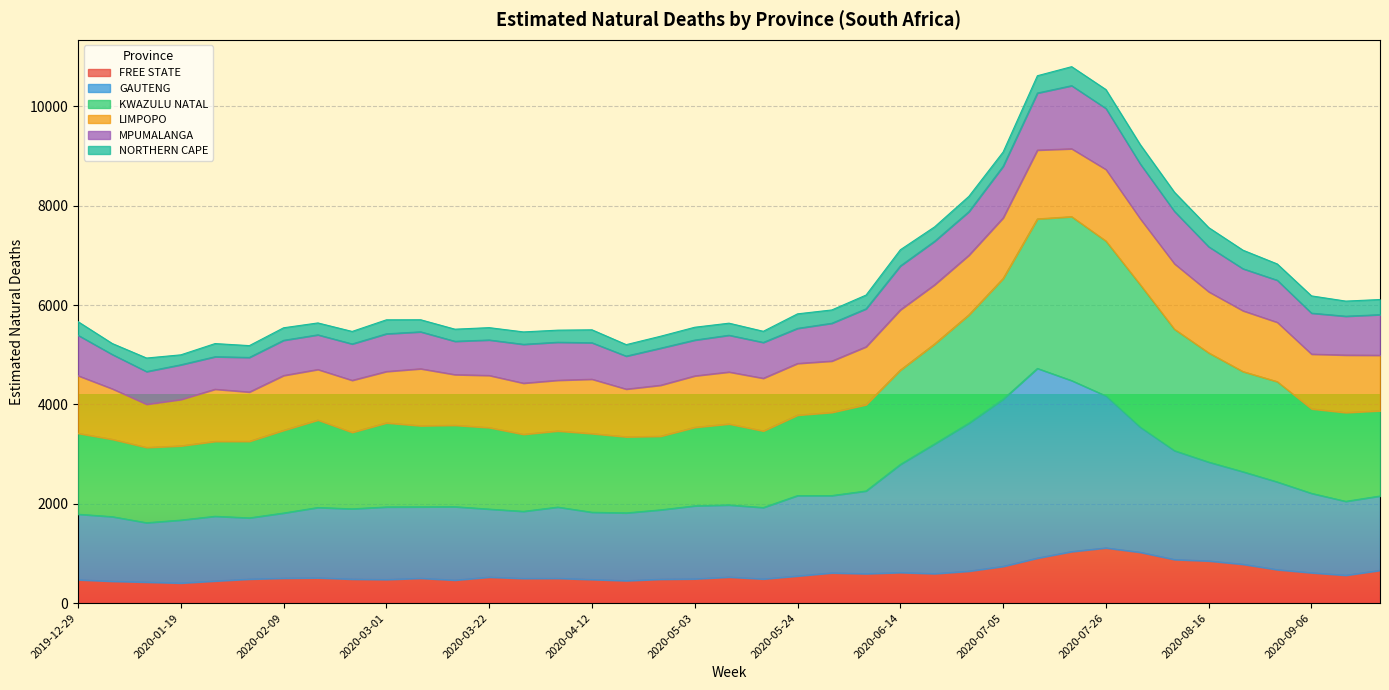

How many values in the FREE STATE series exceed 523?

20